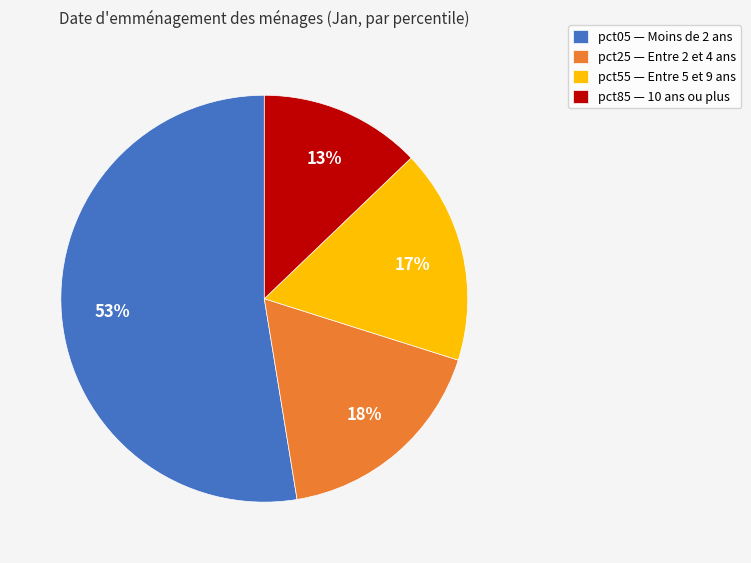

Combined, do pct05 — Moins de 2 ans and pct25 — Entre 2 et 4 ans account for over 50%?

Yes